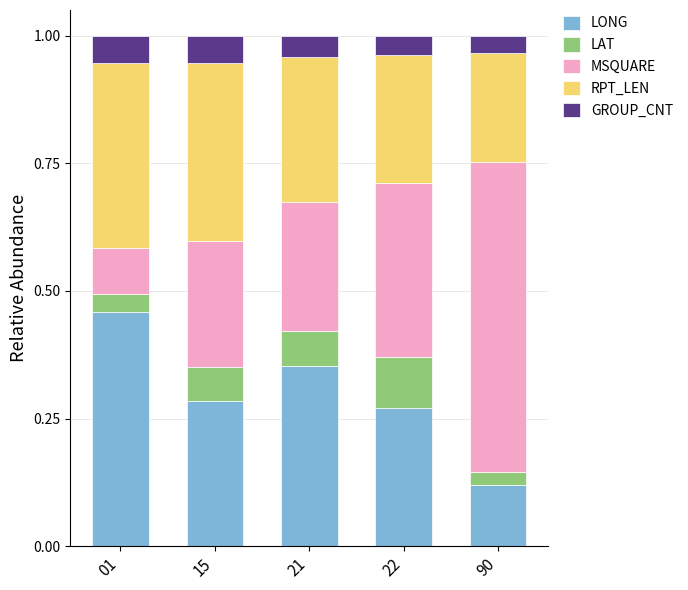

What is the sum of all LONG values?

1.5